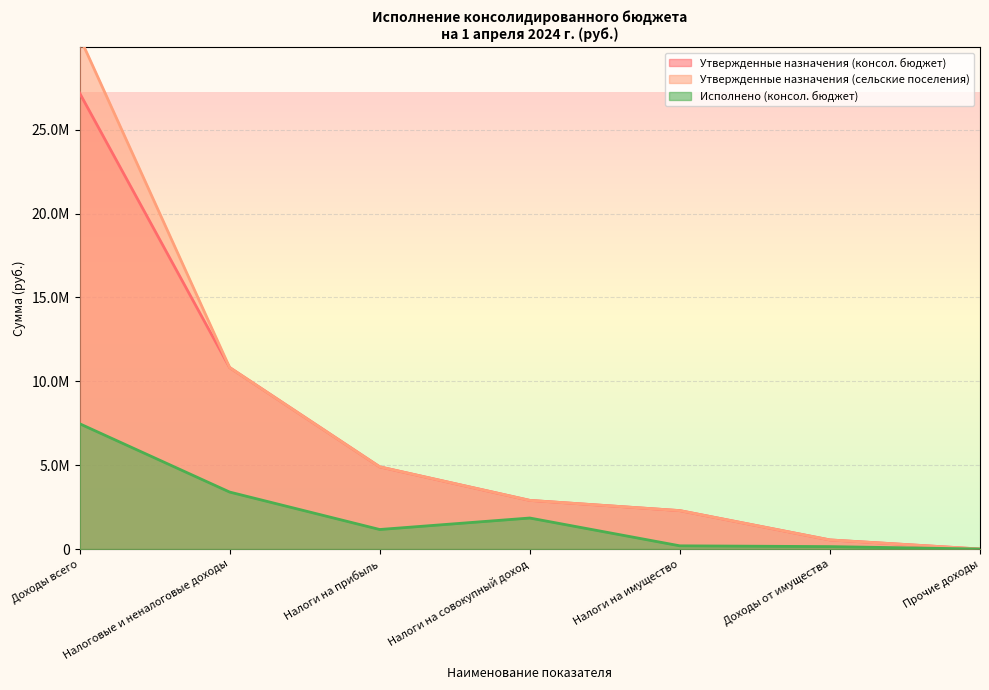

True or false: Утвержденные назначения (консол. бюджет) and Исполнено (консол. бюджет) cross at least once.

False